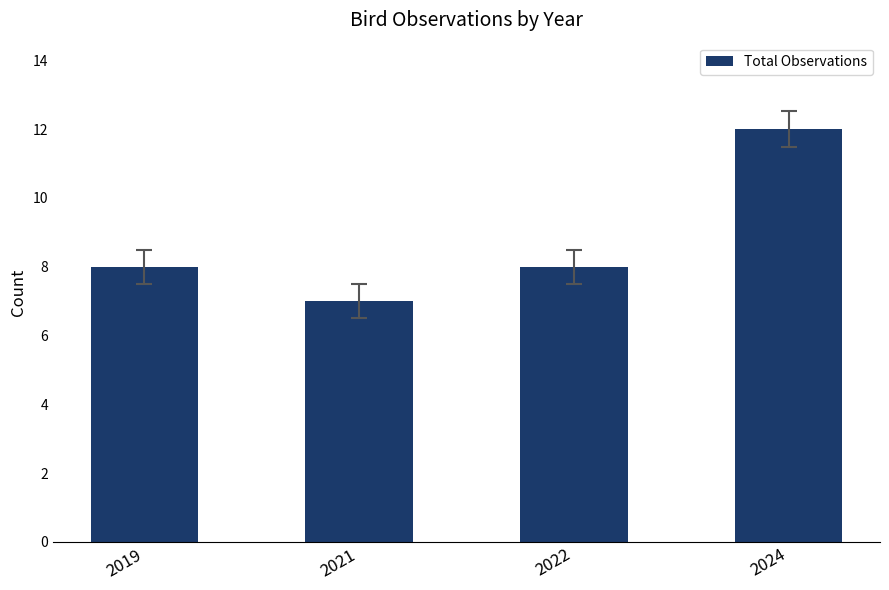

Reading left to right, what are all the values shown in this chart?

2019=8	2021=7	2022=8	2024=12